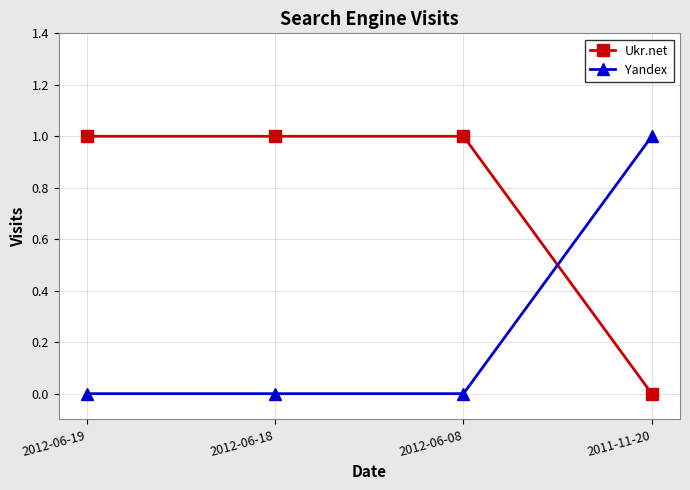

What is the sum of the Ukr.net values at 2011-11-20 and 2012-06-19?

1